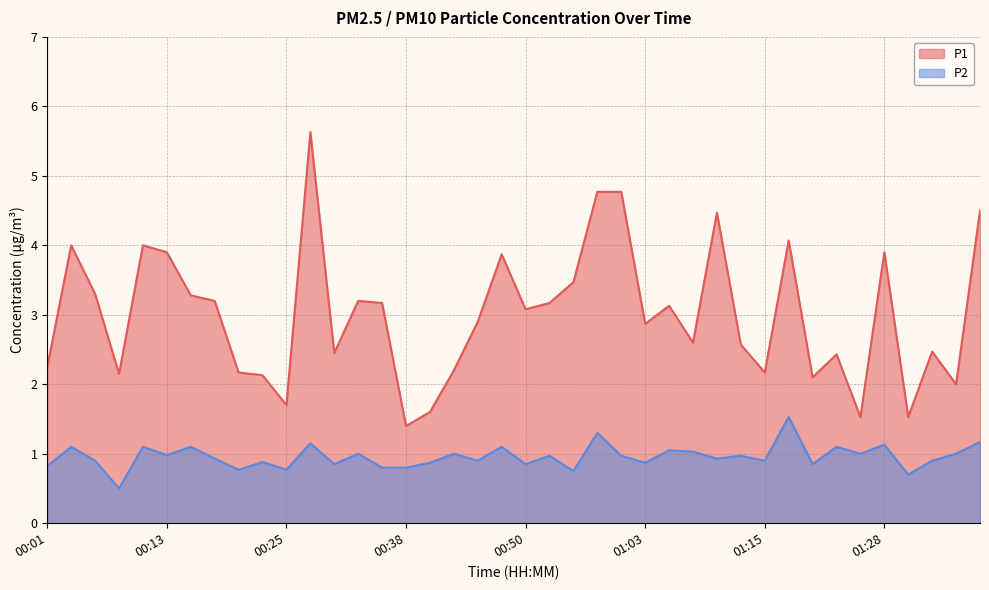

True or false: P2 and P1 intersect in this chart.

False